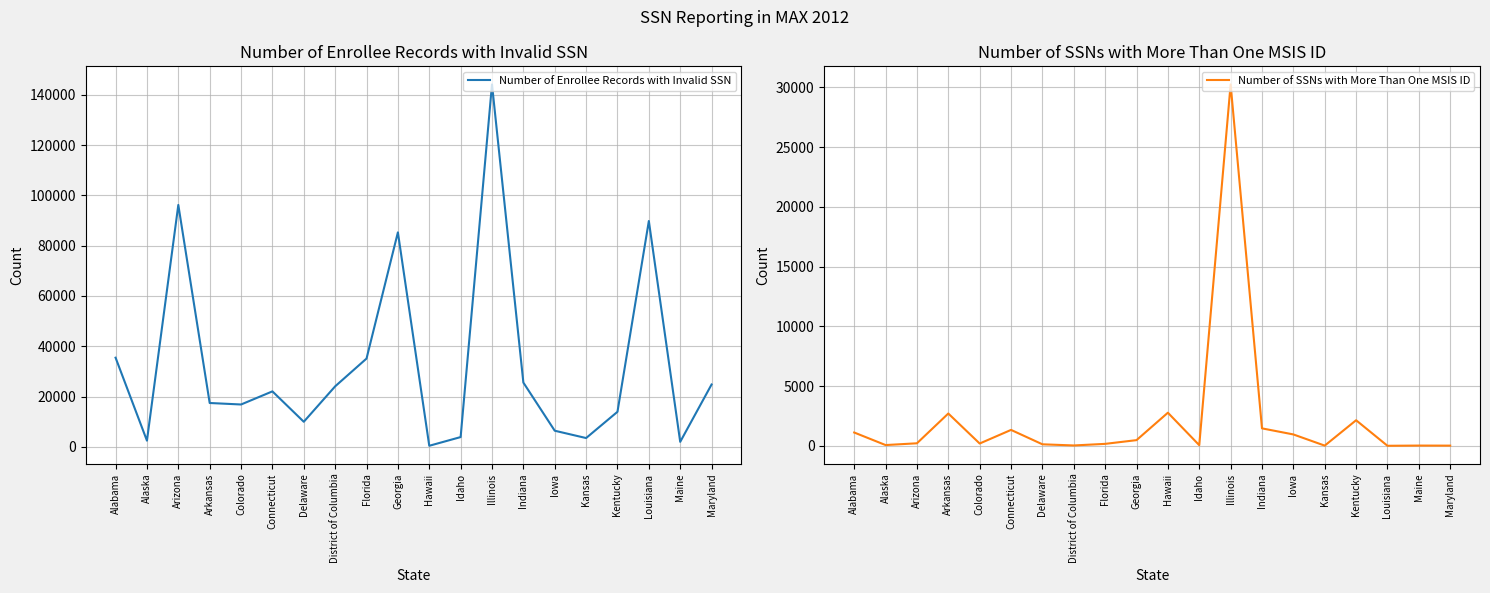

List the series in order of their overall mean, highest first.

Number of Enrollee Records with Invalid SSN, Number of SSNs with More Than One MSIS ID